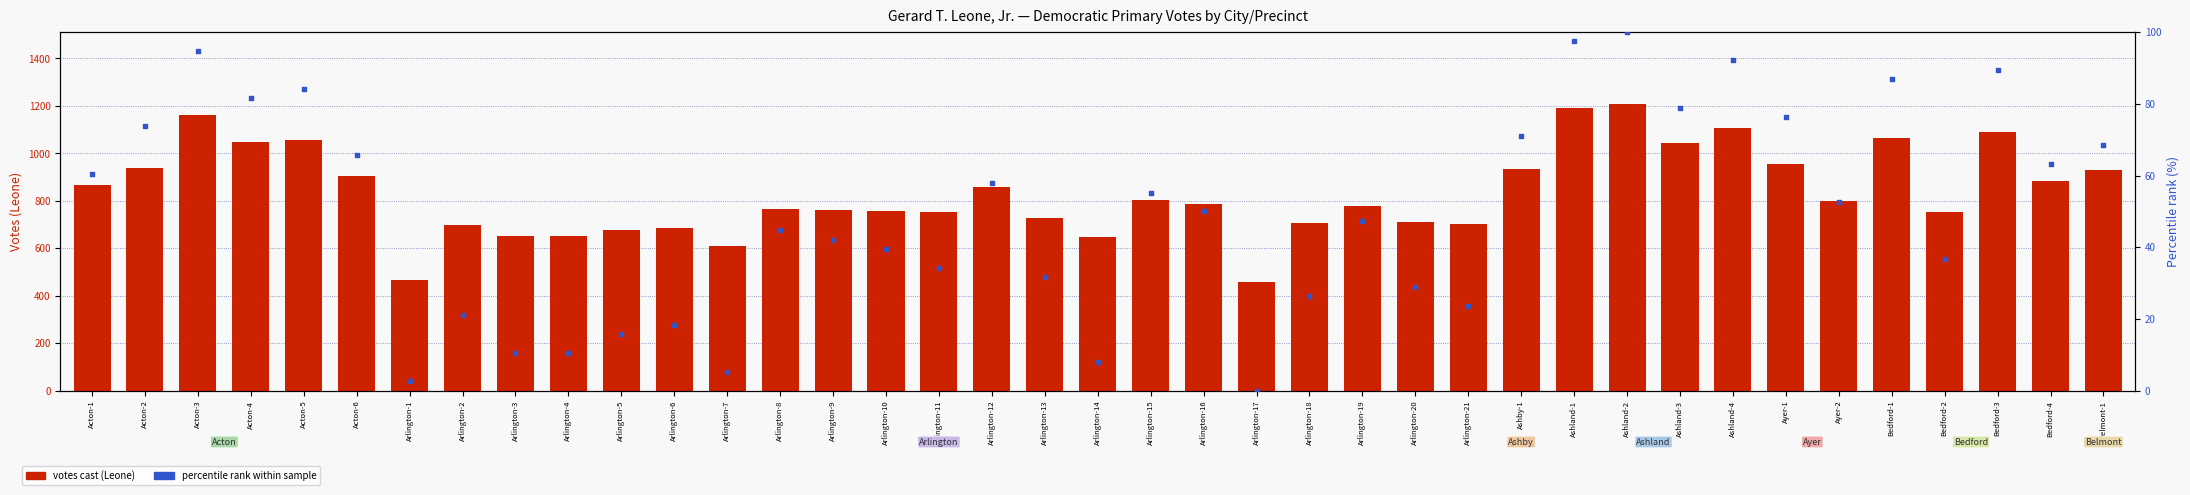

Which series contains the lowest Y value?

Pct rank within sample